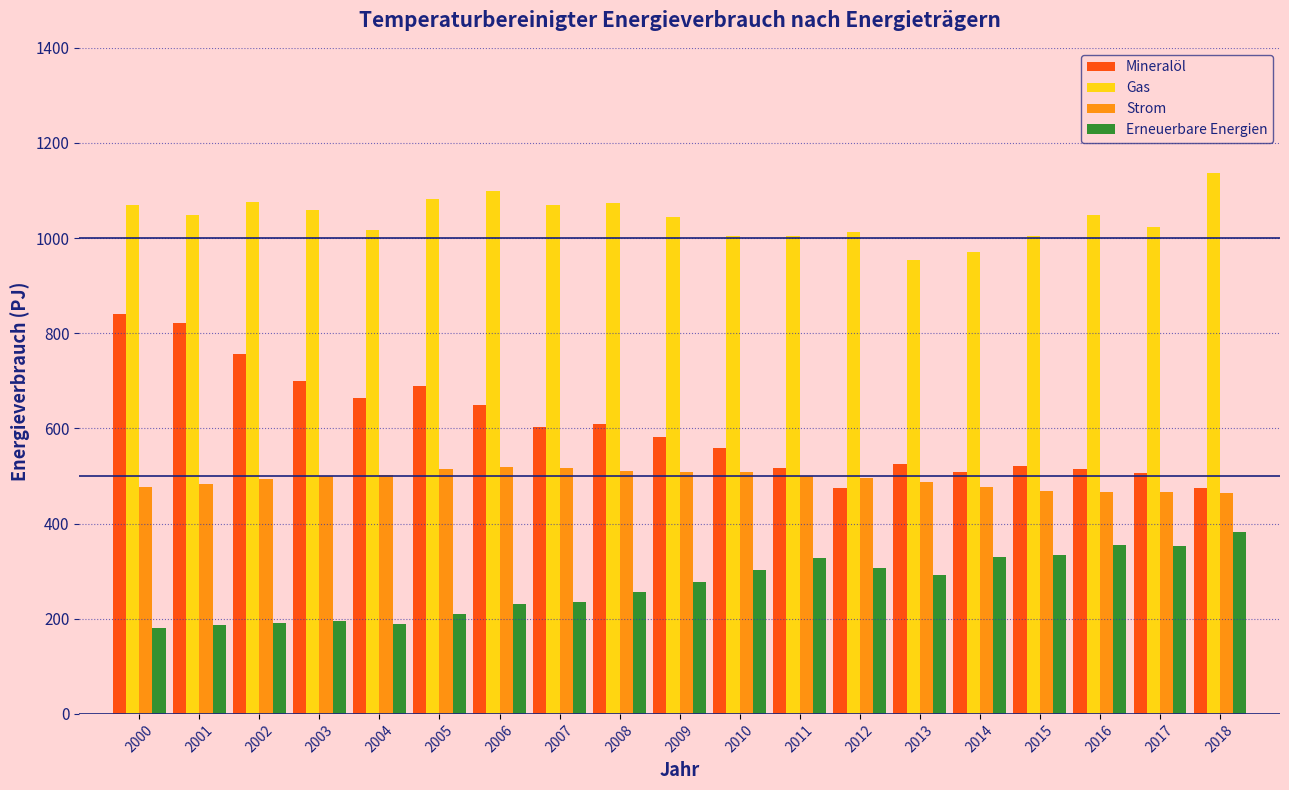

What is the minimum value for Strom?

463.7